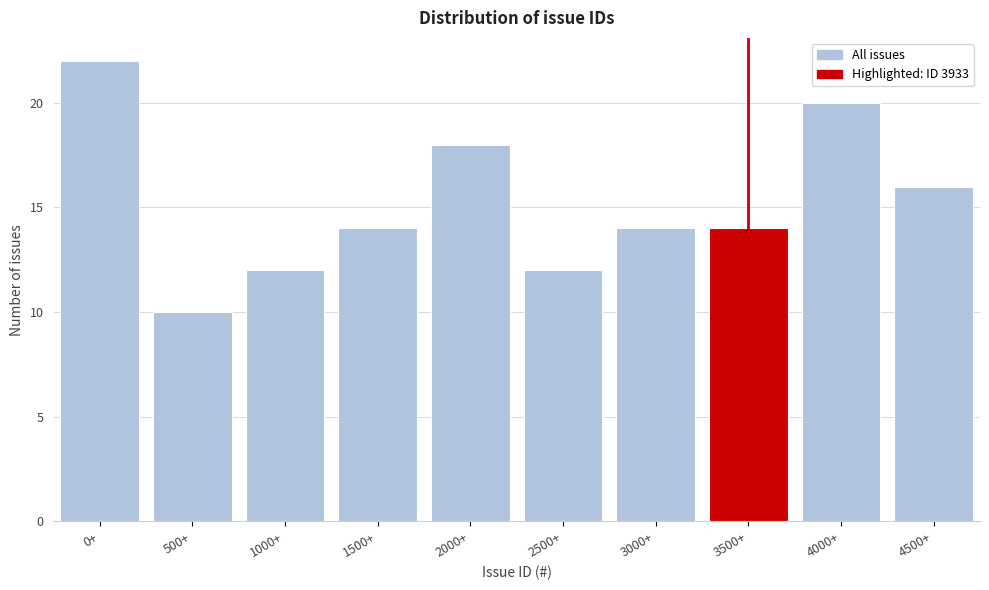

Reading left to right, list all the values displayed in this chart.

22	10	12	14	18	12	14	14	20	16